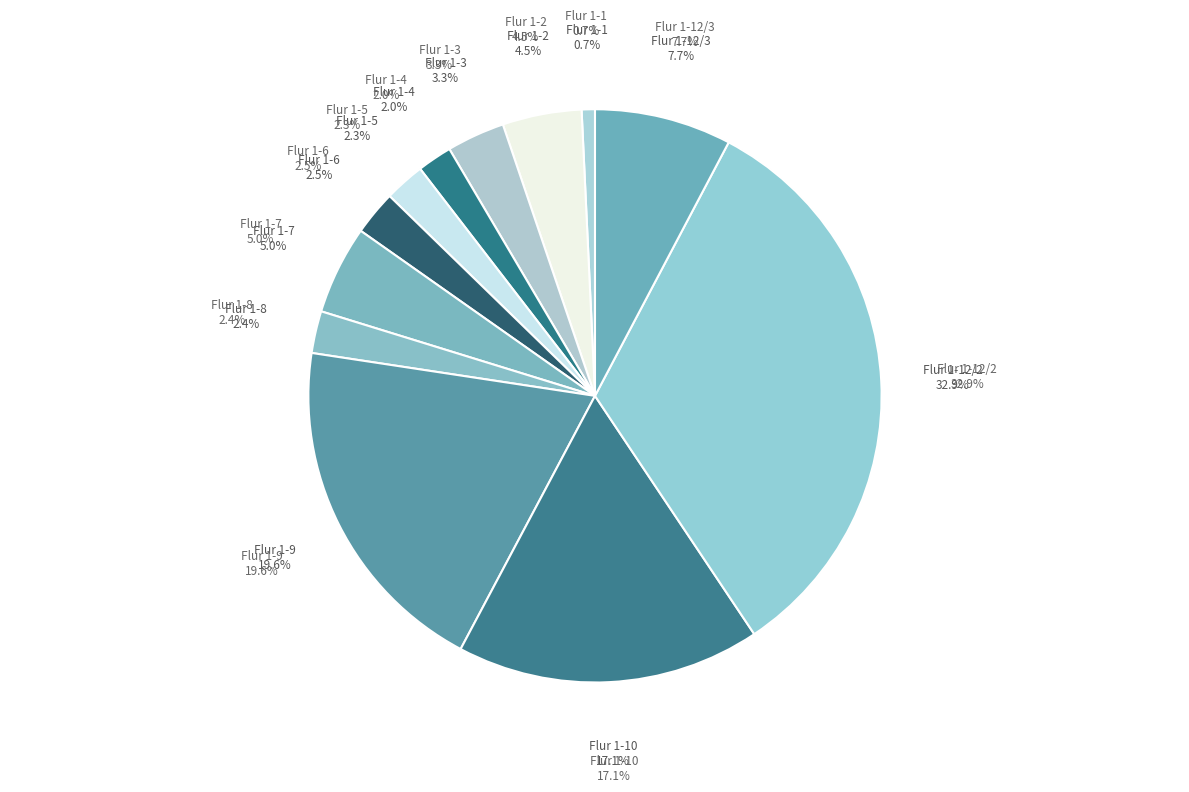

The Flur 1-4 slice represents 1% of the pie. True or false?

False